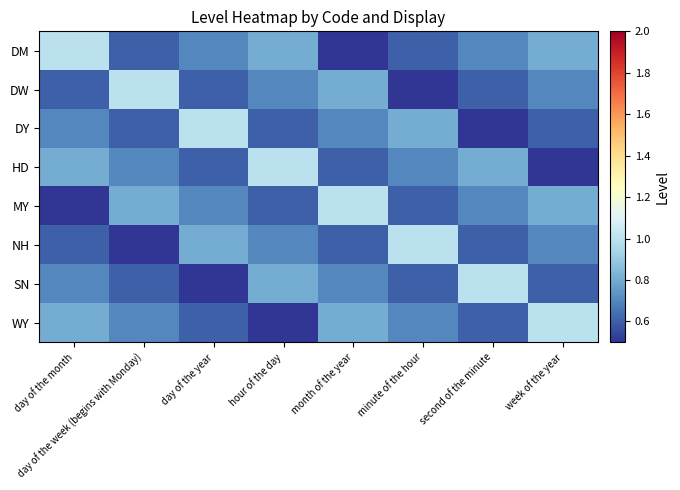

Which series has the largest range (max minus min)?

DM